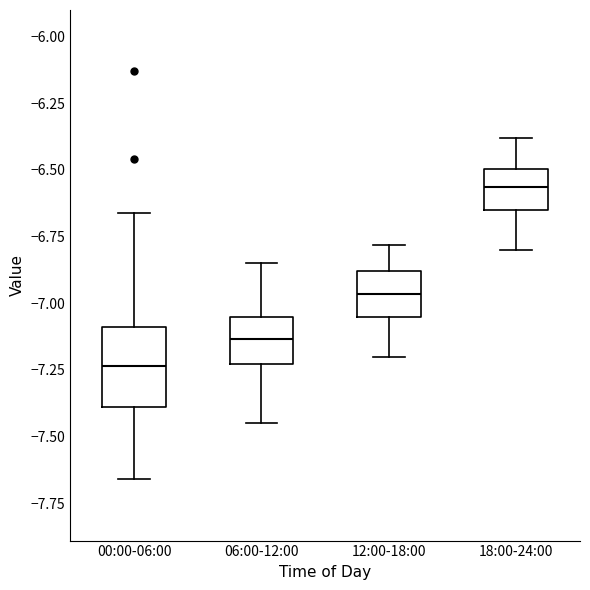

Reading left to right, transcribe this box plot: for each box, give where its median line is, the range the box spans, and where its two whiskers end, as read against the y-axis. The values are not printed on the chart, so give them approximately, as read against the axis.

00:00-06:00: median -7.25, box -7.40 to -7.10, whiskers -7.65 to -6.65
06:00-12:00: median -7.15, box -7.25 to -7.05, whiskers -7.45 to -6.85
12:00-18:00: median -6.95, box -7.05 to -6.90, whiskers -7.20 to -6.80
18:00-24:00: median -6.55, box -6.65 to -6.50, whiskers -6.80 to -6.40